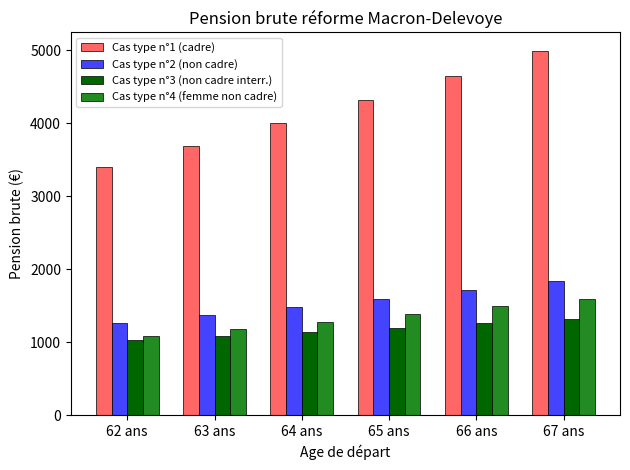

Does the chart contain any negative values?

No